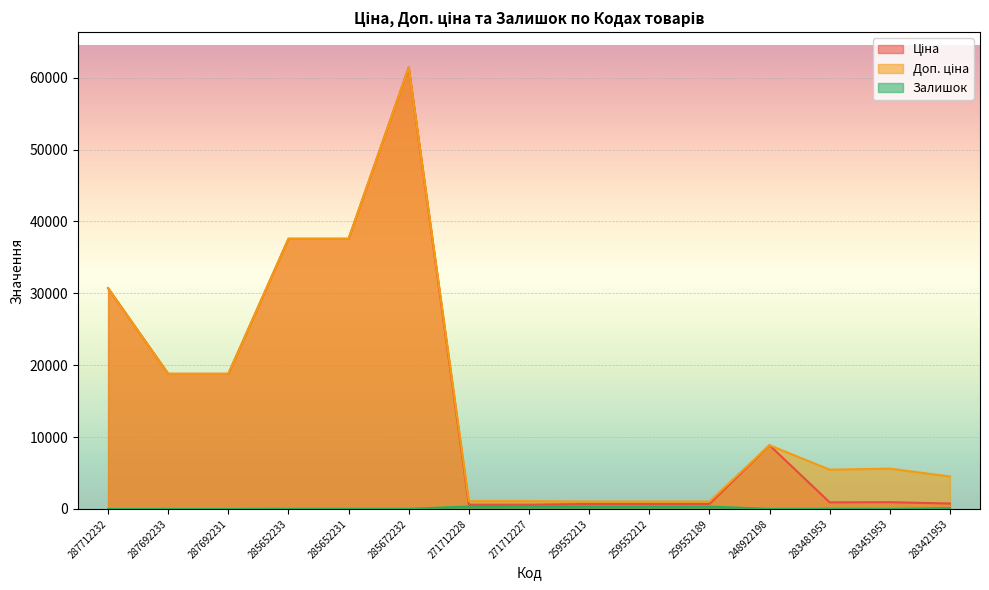

At how many categories does at least one series exceed 15954?

6